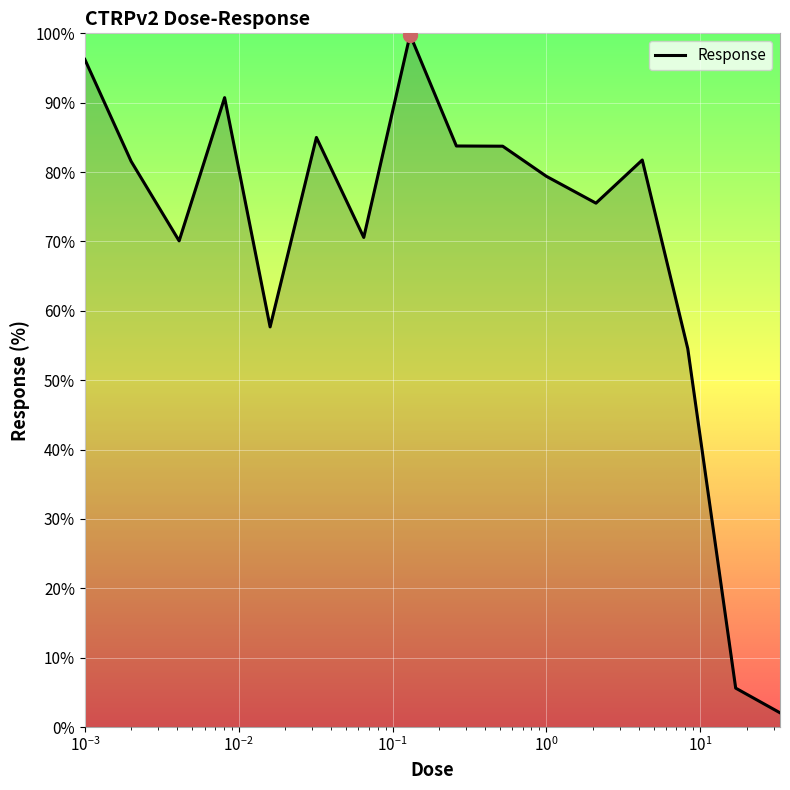

What is the minimum value shown in the chart?

2.1